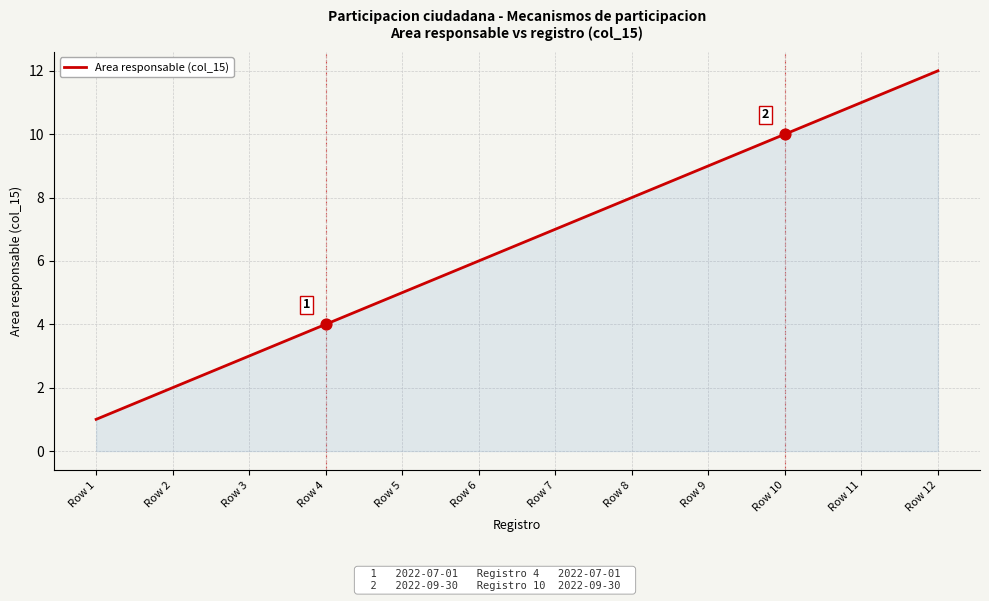

What is the change in value from Row 8 to Row 11?

+3